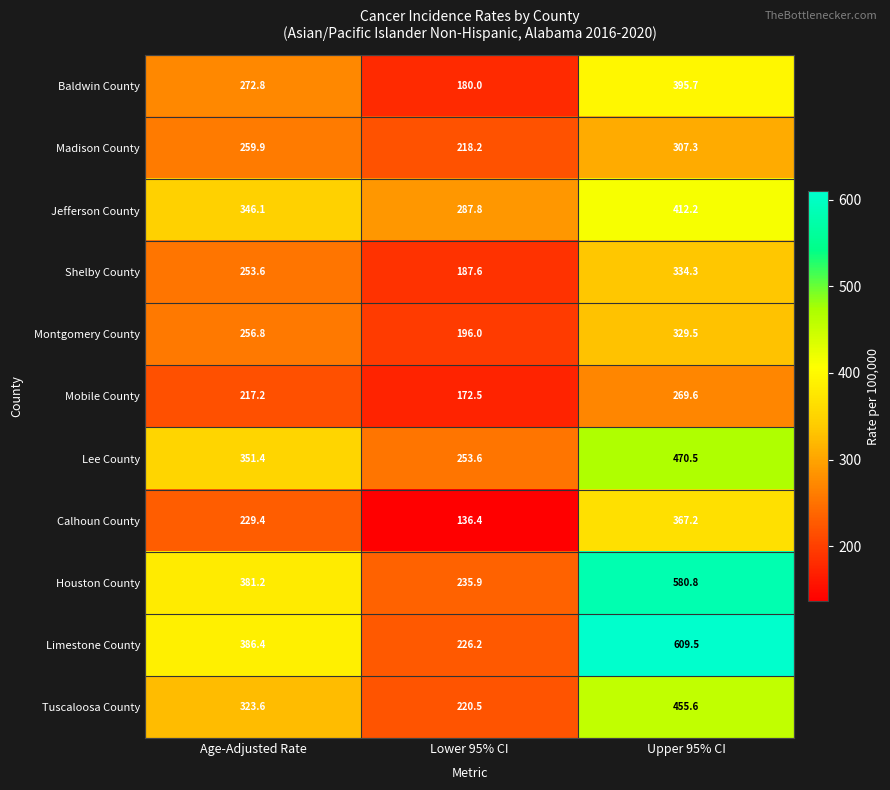

Is it true that Limestone County equals 386.4 at Age-Adjusted Rate?

True